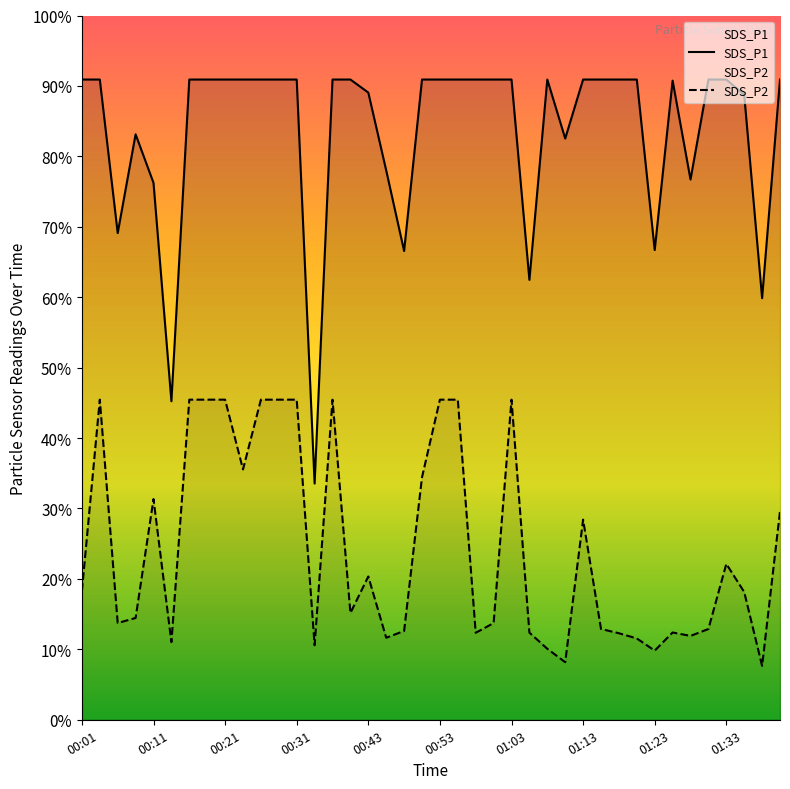

Is the value of SDS_P1 at 00:21 greater than the value of SDS_P2 at 01:23?

Yes